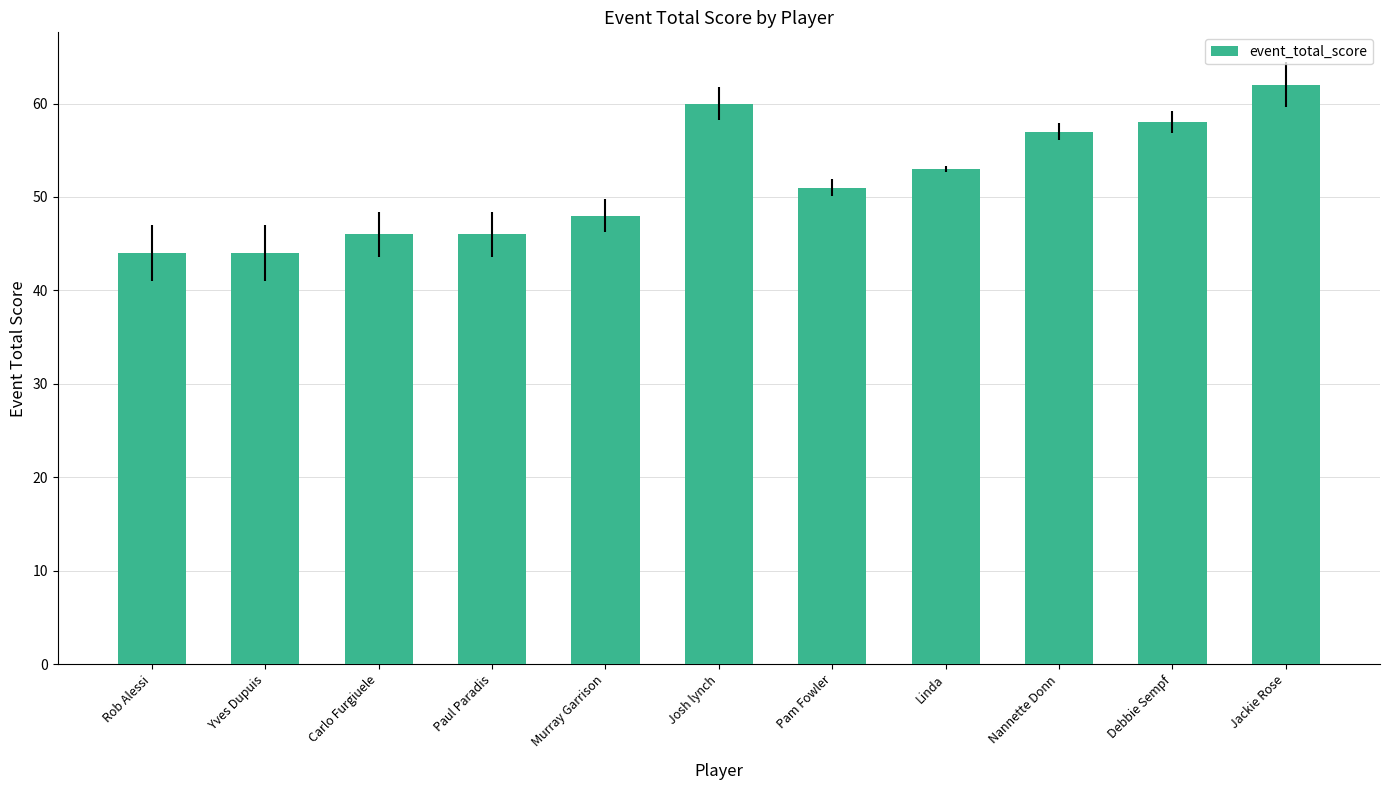

What is the change in value from Murray Garrison to Nannette Donn?

+9